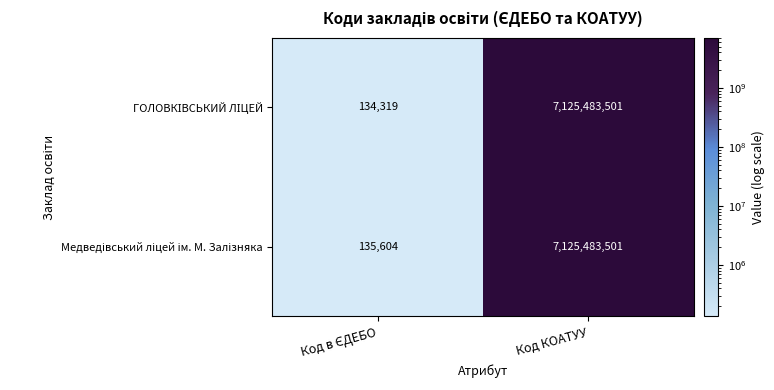

At which category is the sum across all series the highest?

Код КОАТУУ